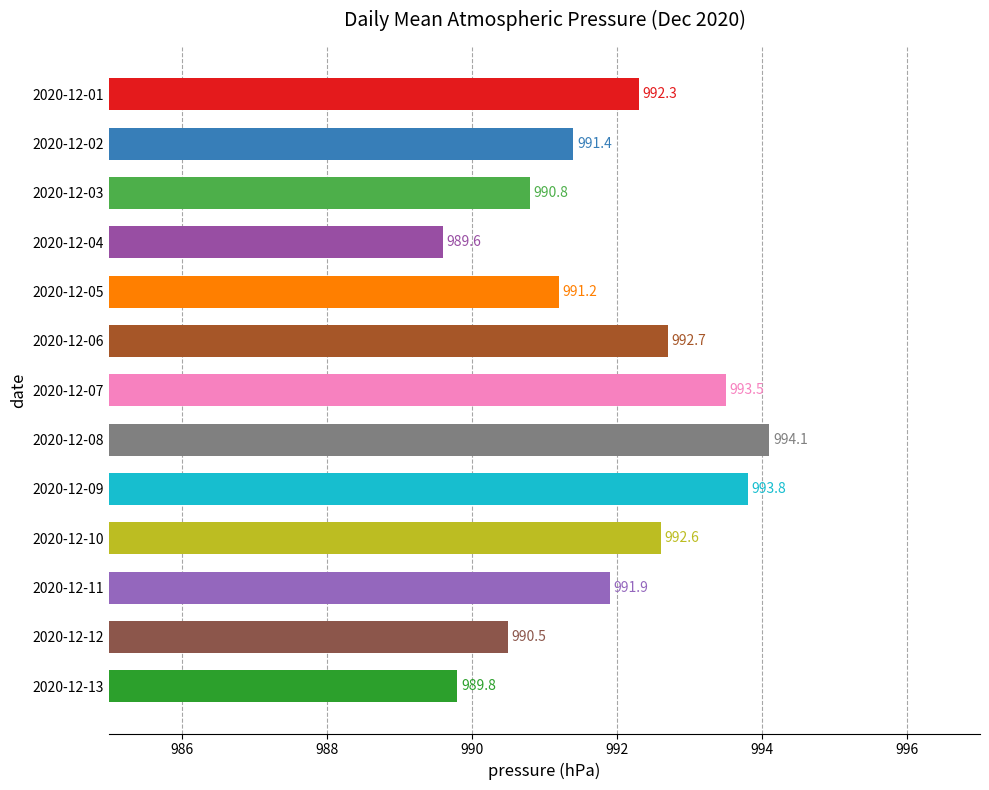

At which label is the value closest to 991?

2020-12-03